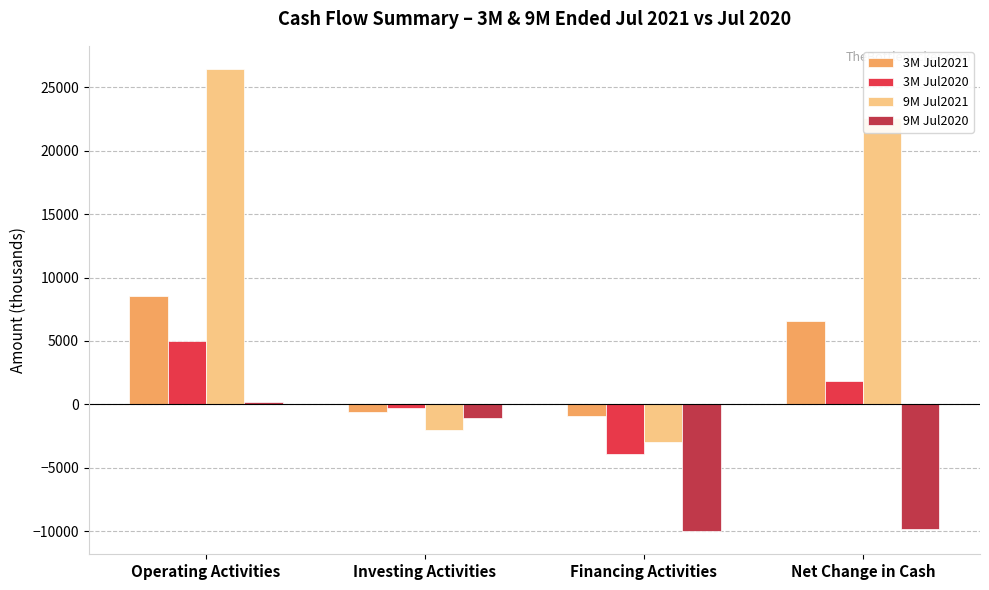

What is the sum of all 9M Jul2020 values?

-20710